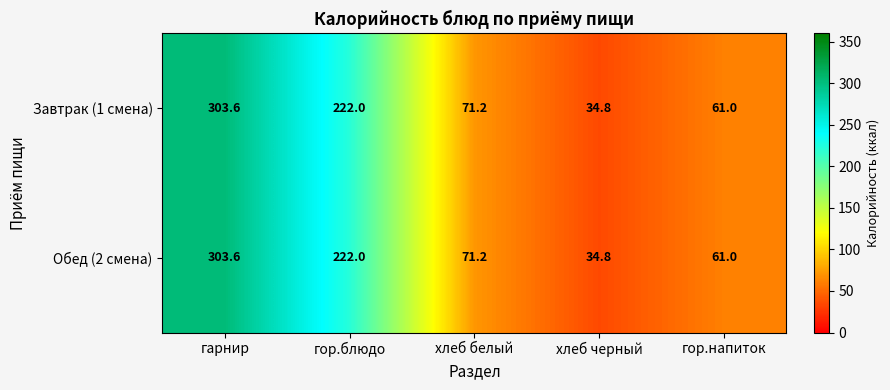

The Завтрак (1 смена) series shows 91.2 at гор.напиток. True or false?

False